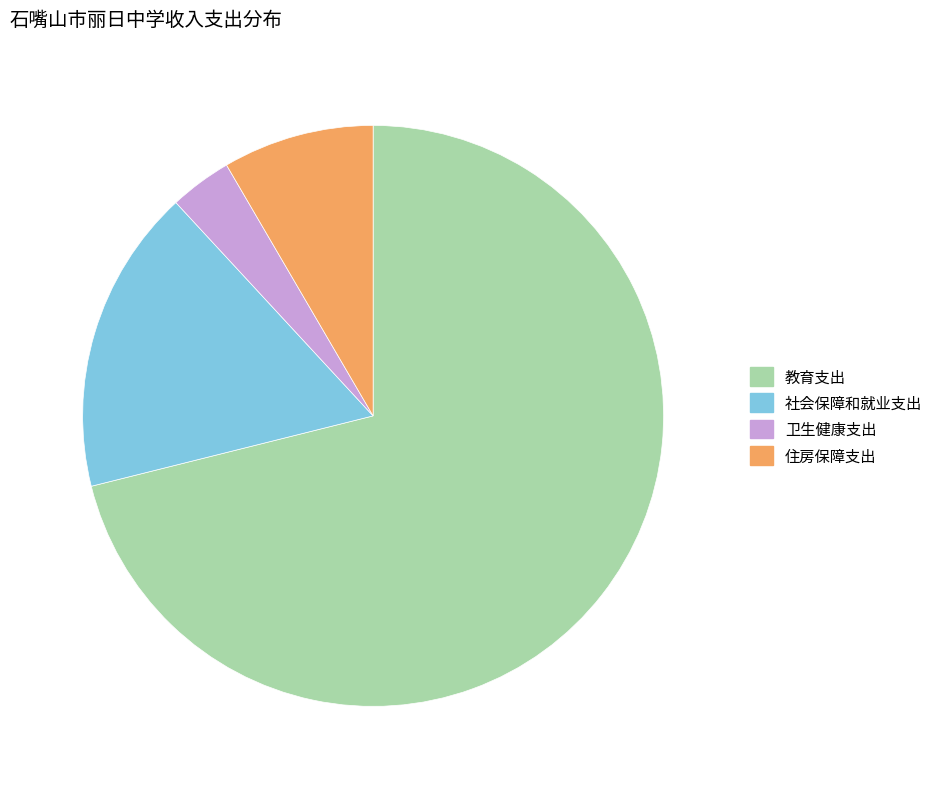

Between 卫生健康支出 and 社会保障和就业支出, which is larger?

社会保障和就业支出